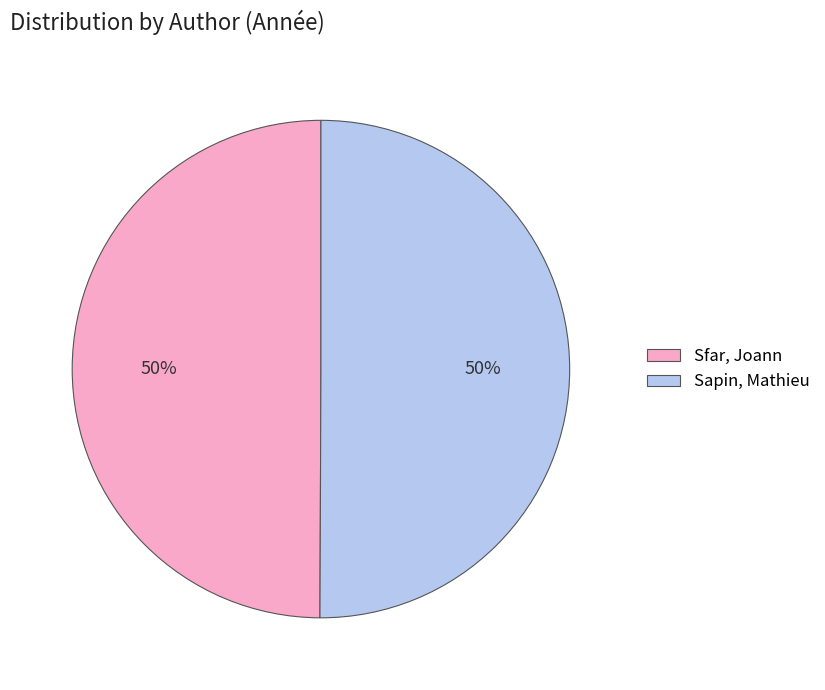

The Sfar, Joann slice represents 50% of the pie. True or false?

True